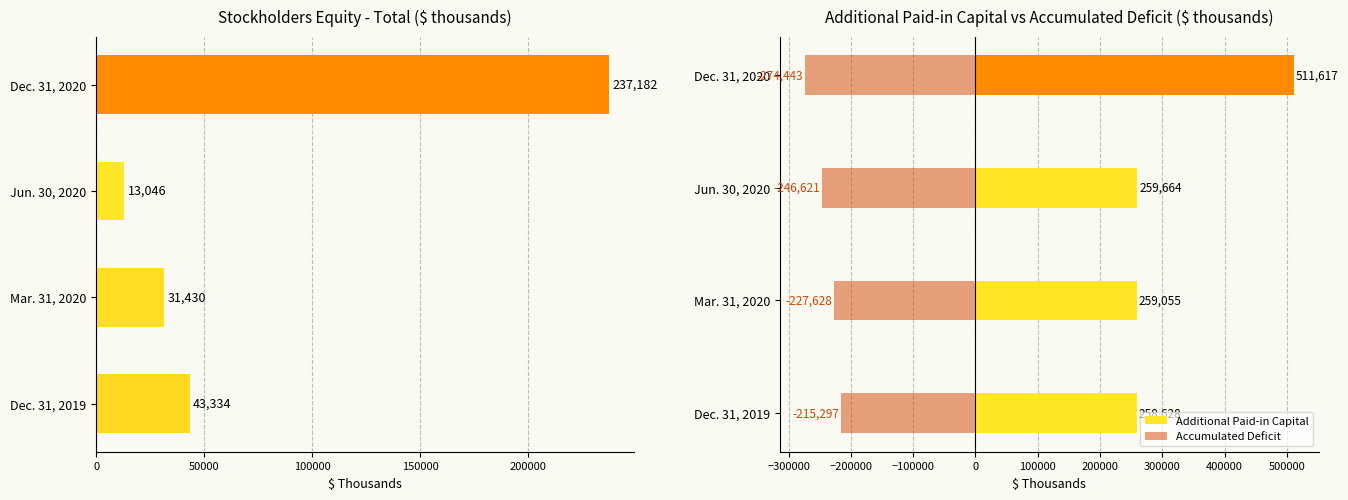

Between Dec. 31, 2020 and Jun. 30, 2020, which is larger?

Dec. 31, 2020